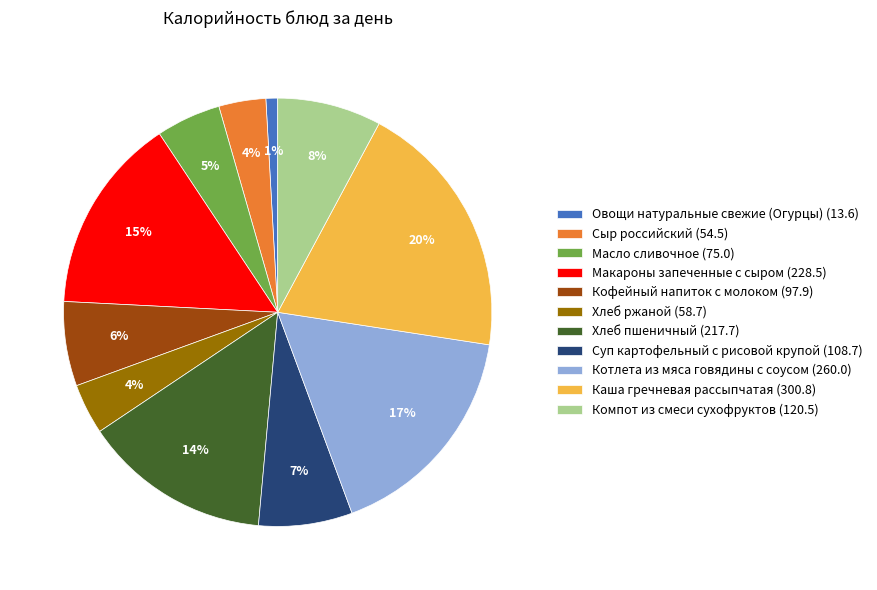

Is the sum of Овощи натуральные свежие (Огурцы) and Котлета из мяса говядины с соусом greater than half?

No